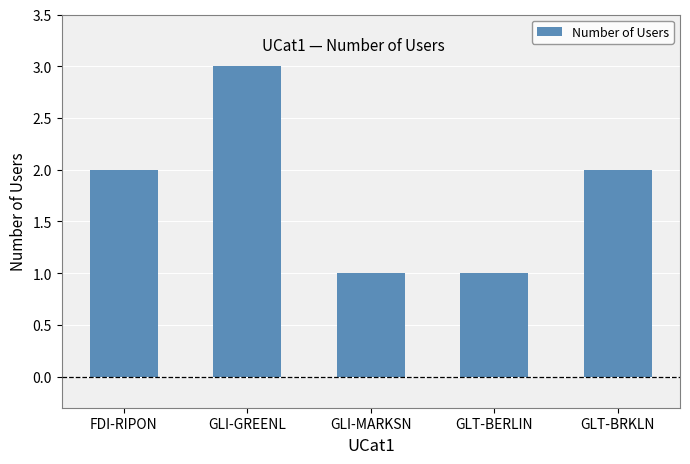

How many values are between 1 and 2?

4